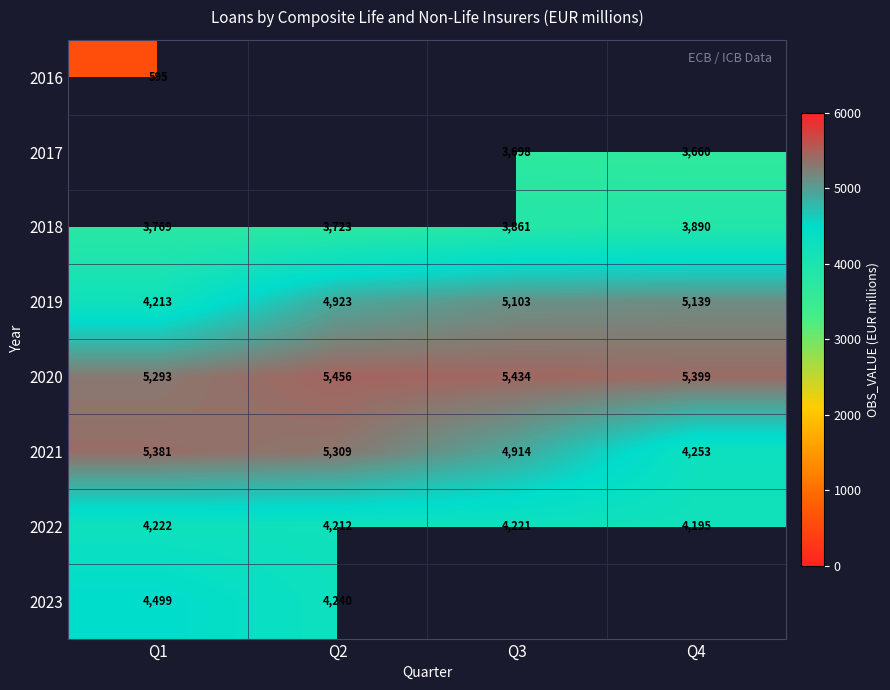

What is the difference between the maximum and minimum values in the 2020 series?

163